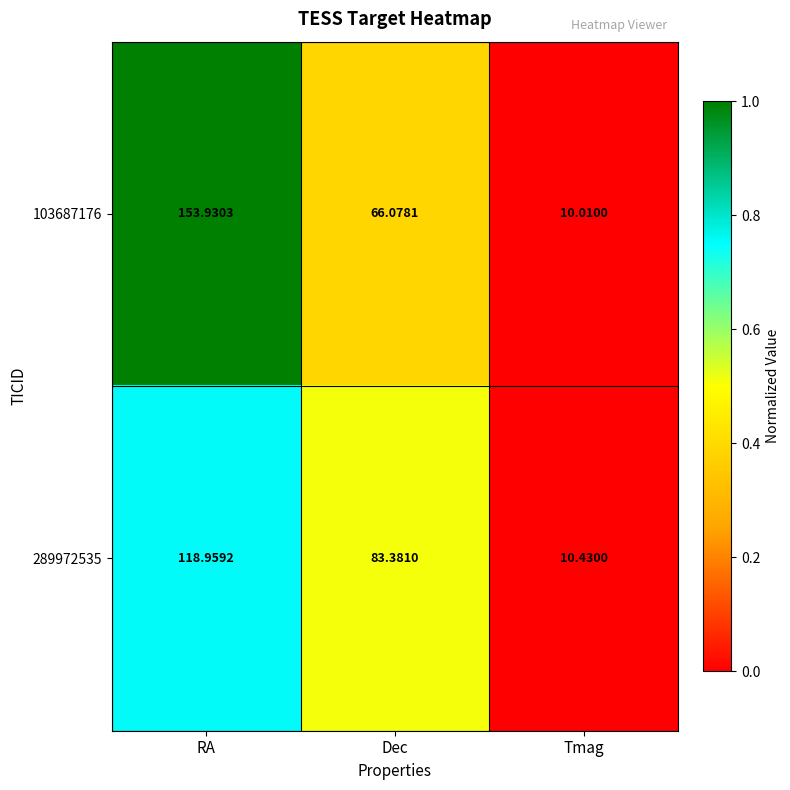

Where is 289972535 nearest to the value 64?

Dec